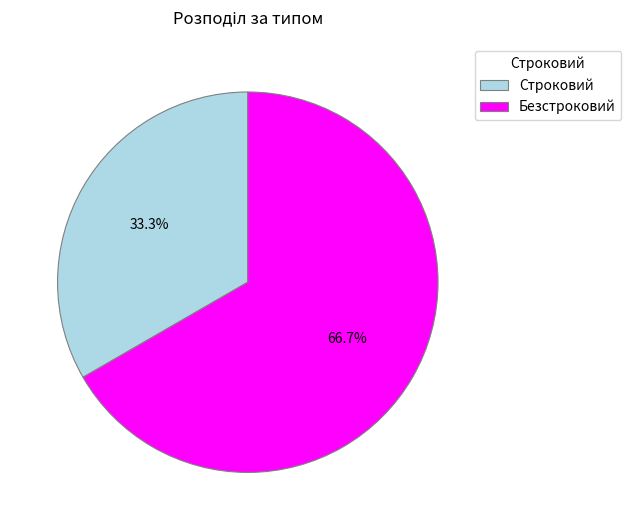

To the nearest percent, what is the combined percentage of Строковий and Безстроковий?

100%